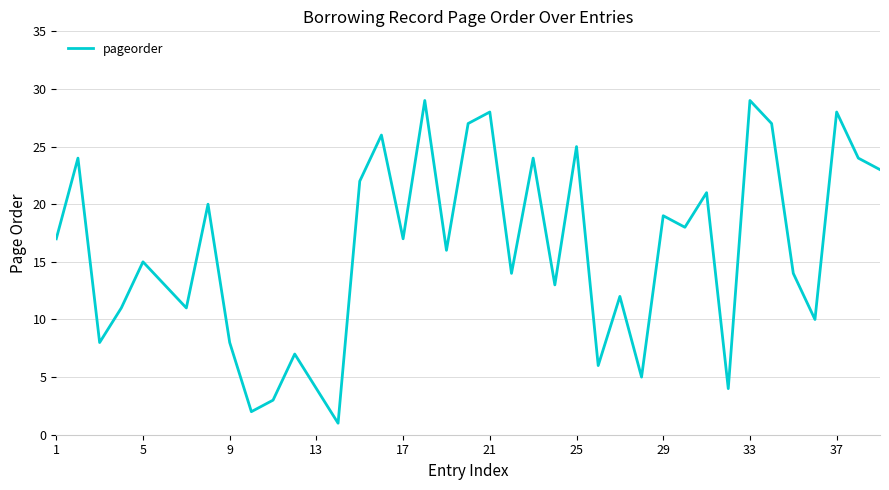

What is the difference between the second highest and minimum values?

28